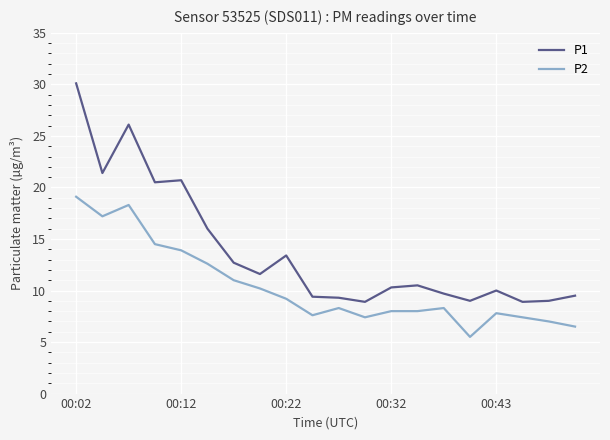

Which series has the largest range (max minus min)?

P1